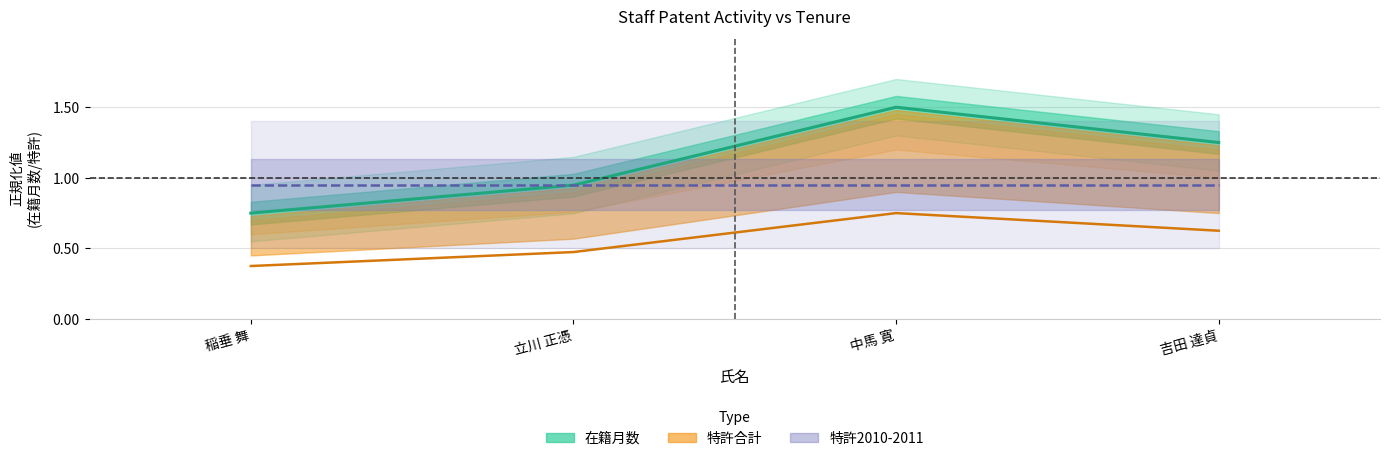

Reading right to left, transcribe all the data shown in this chart.

在籍月数: 吉田 達貞=1.2	中馬 寛=1.5	立川 正憑=0.9	稲垂 舞=0.8
特許合計: 吉田 達貞=0.6	中馬 寛=0.8	立川 正憑=0.5	稲垂 舞=0.4
特許2010-2011: 吉田 達貞=0.9	中馬 寛=0.9	立川 正憑=0.9	稲垂 舞=0.9